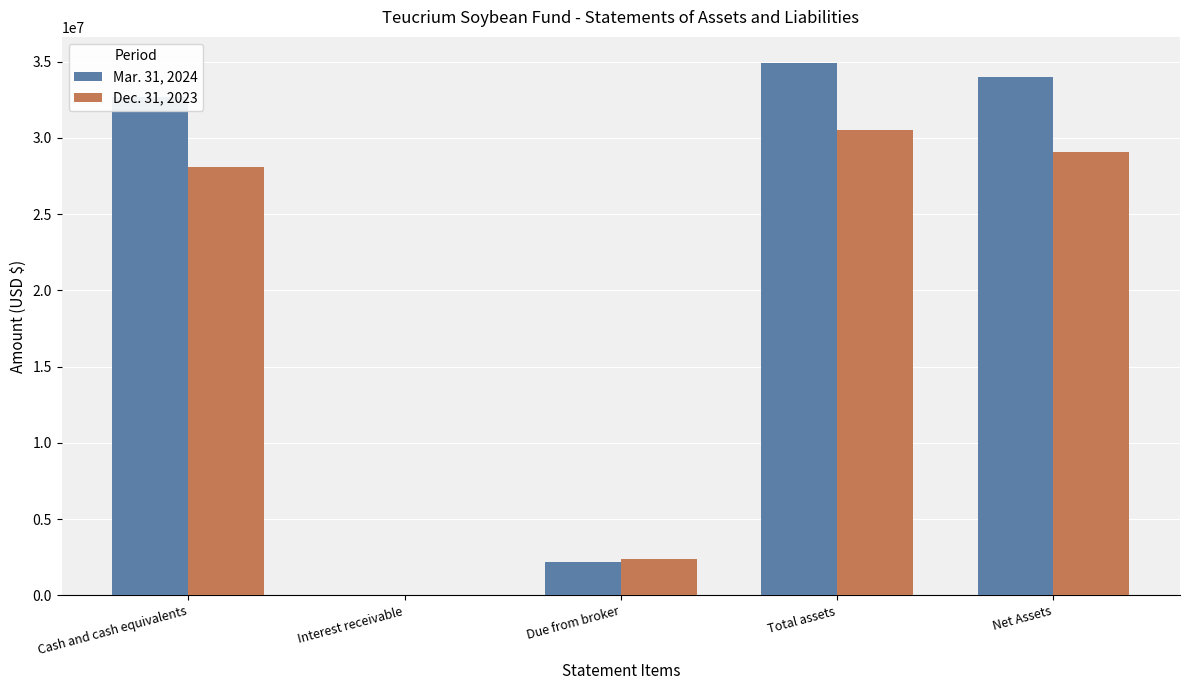

Where is Mar. 31, 2024 nearest to the value 17462780?

Cash and cash equivalents